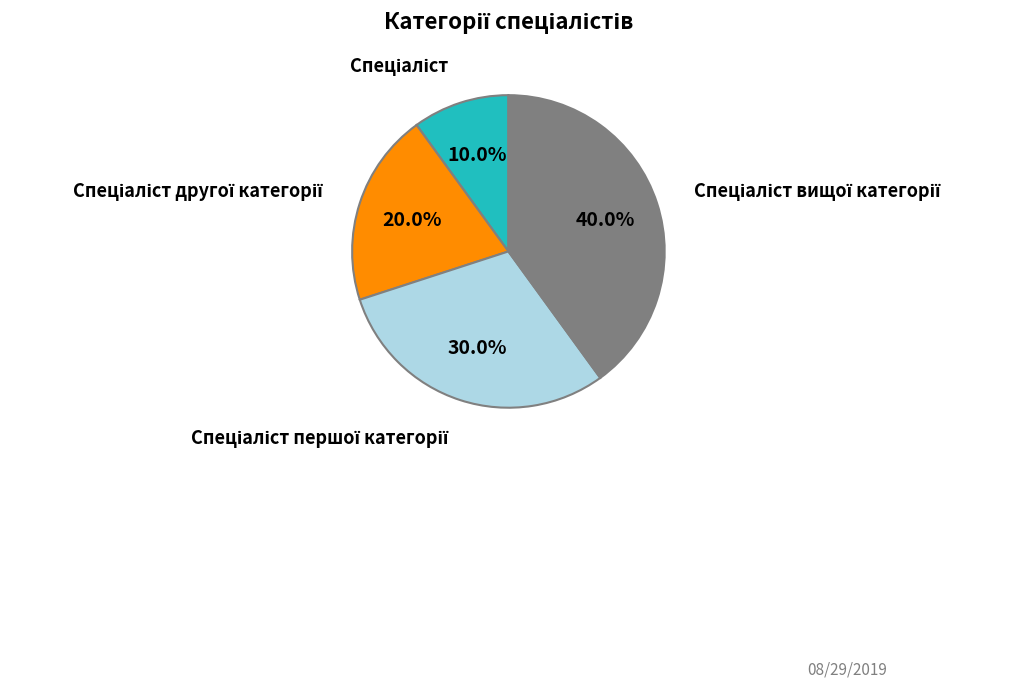

Does any single category account for the majority?

No